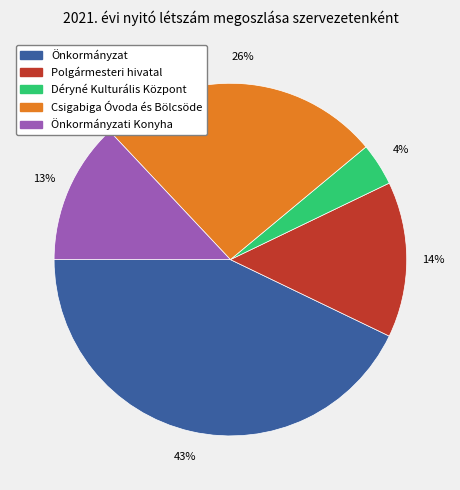

Count the number of slices in the pie.

5